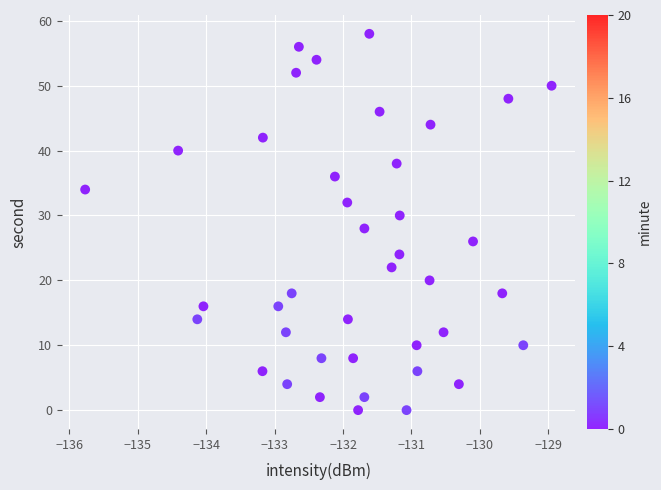

What is the range of Y values (max minus min)?

58